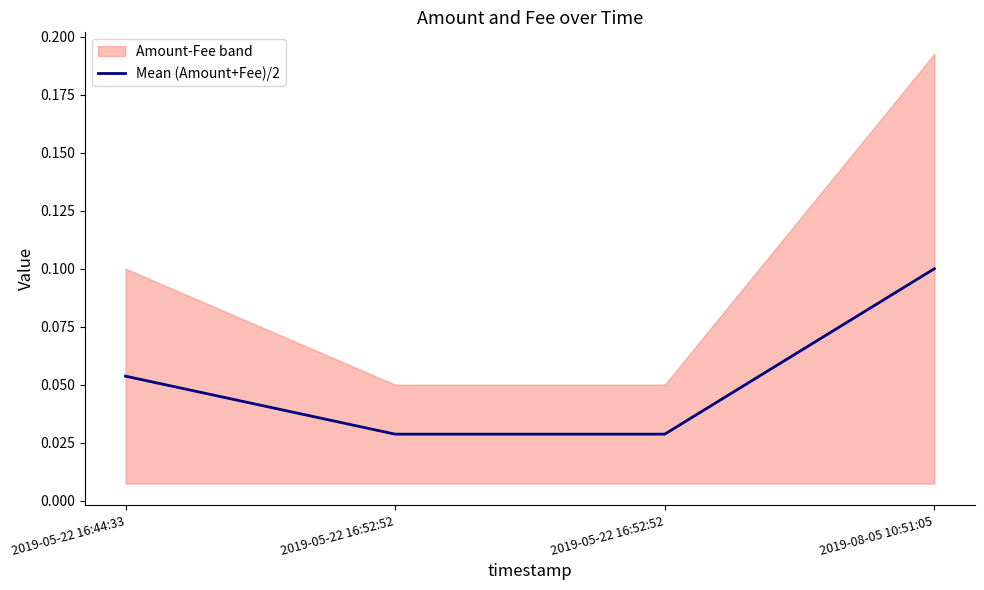

The value at 2019-08-05 10:51:05 is 0.0. True or false?

False